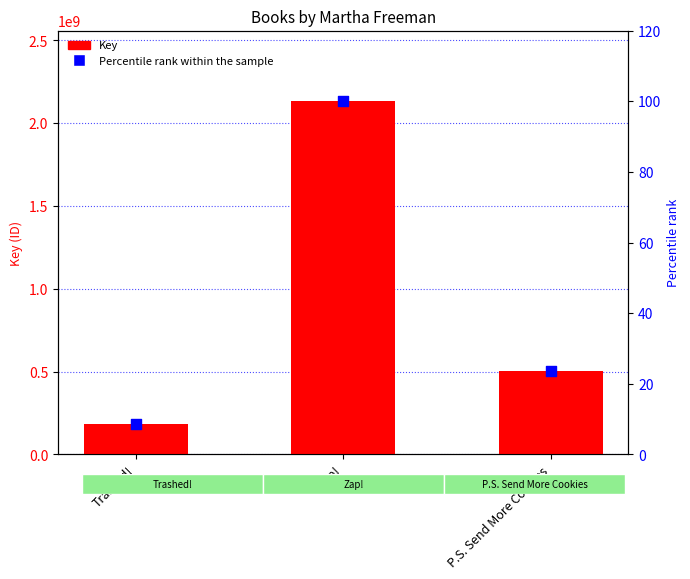

What is the total value across all series at P.S. Send More Cookies?

504148867.6